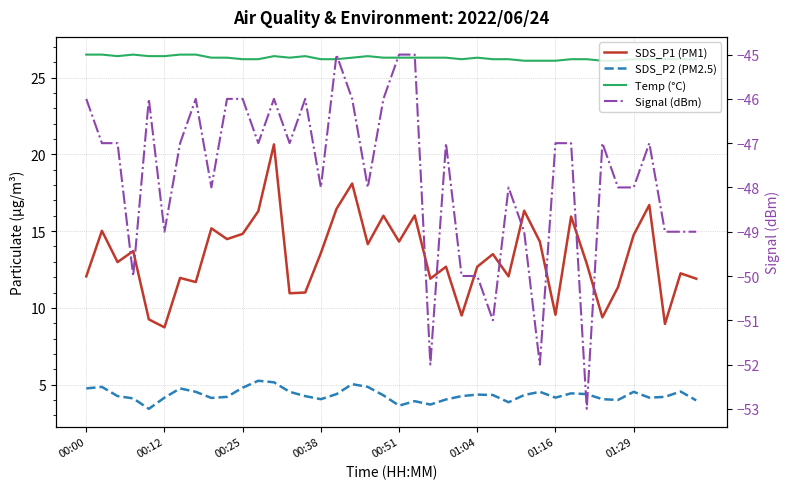

Rank the series at 00:51 from highest to lowest value.

Temp (°C), SDS_P1 (PM1), SDS_P2 (PM2.5), Signal (dBm)